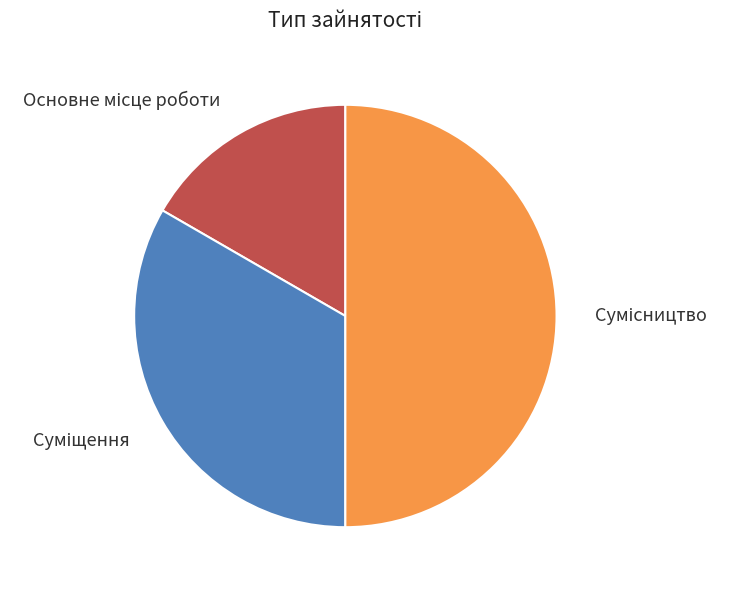

Which category has the smallest portion of the pie?

Основне місце роботи